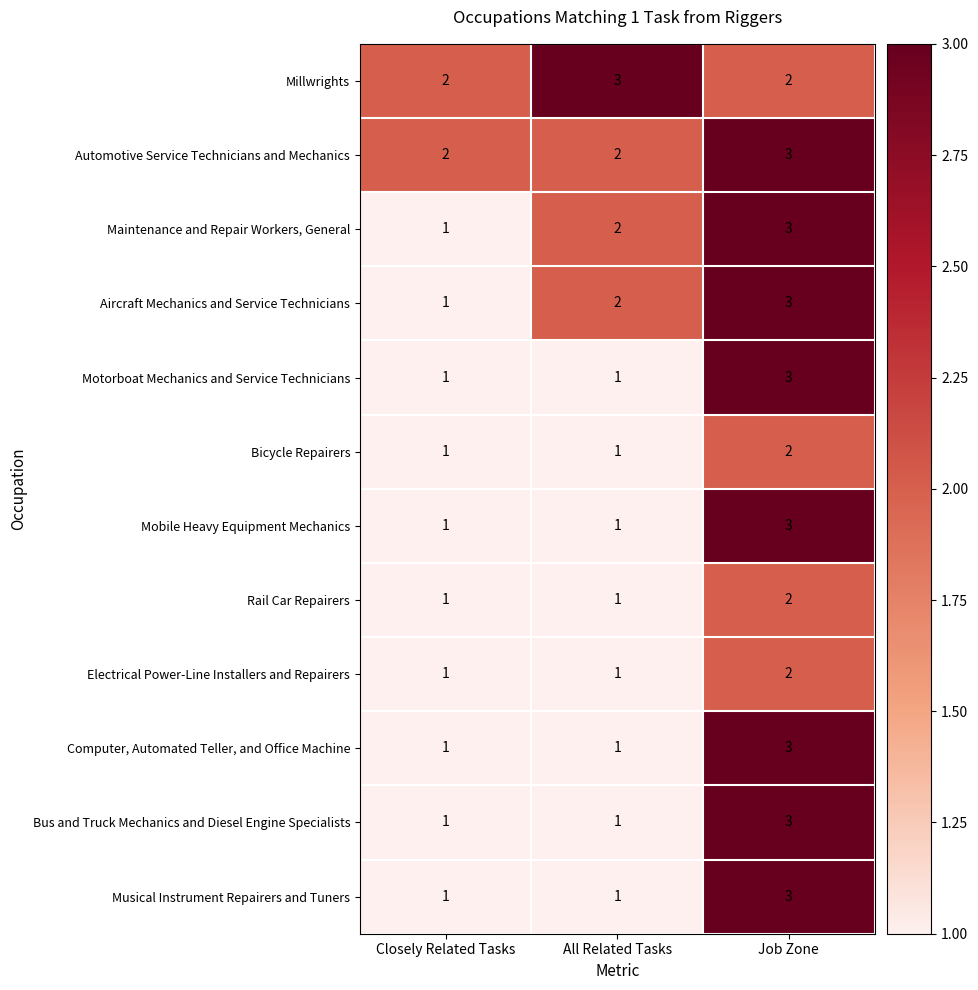

What is the maximum value shown in the chart?

3